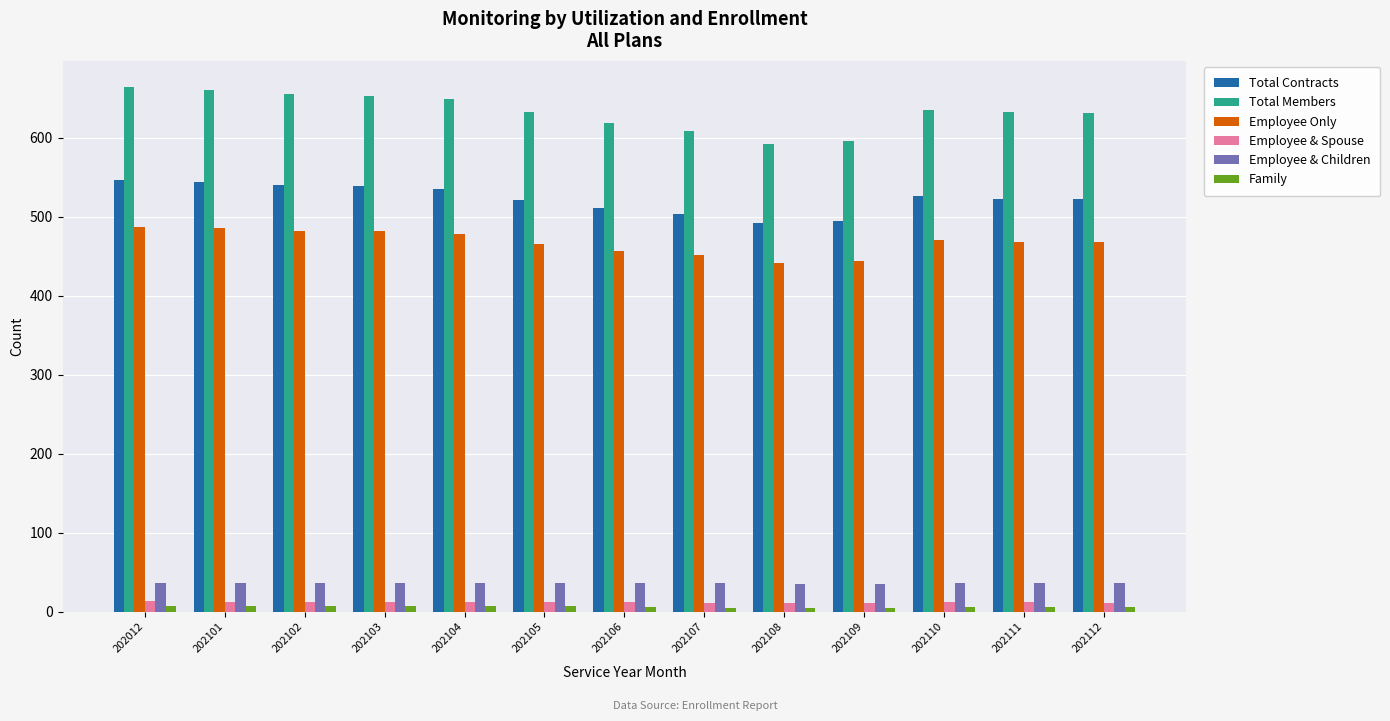

True or false: Total Members has a value of 895 at 202107.

False